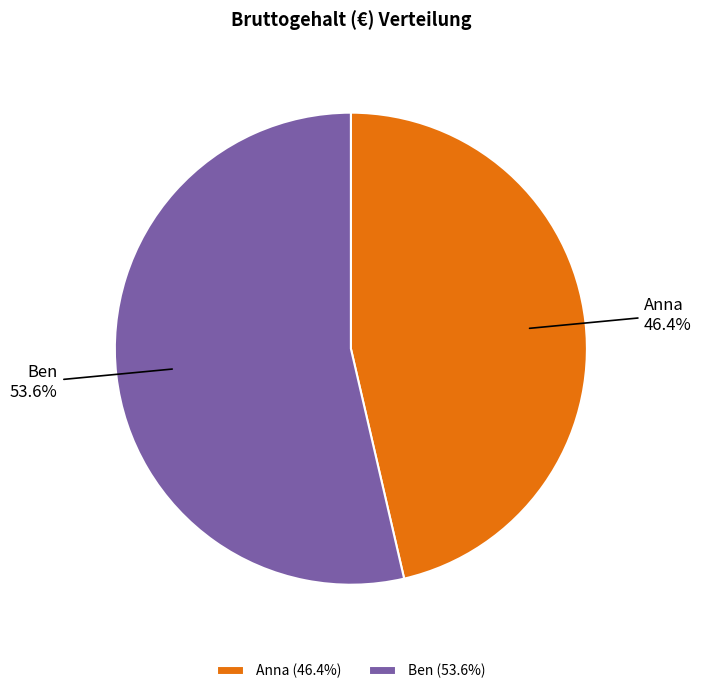

Does any single category account for the majority?

Yes